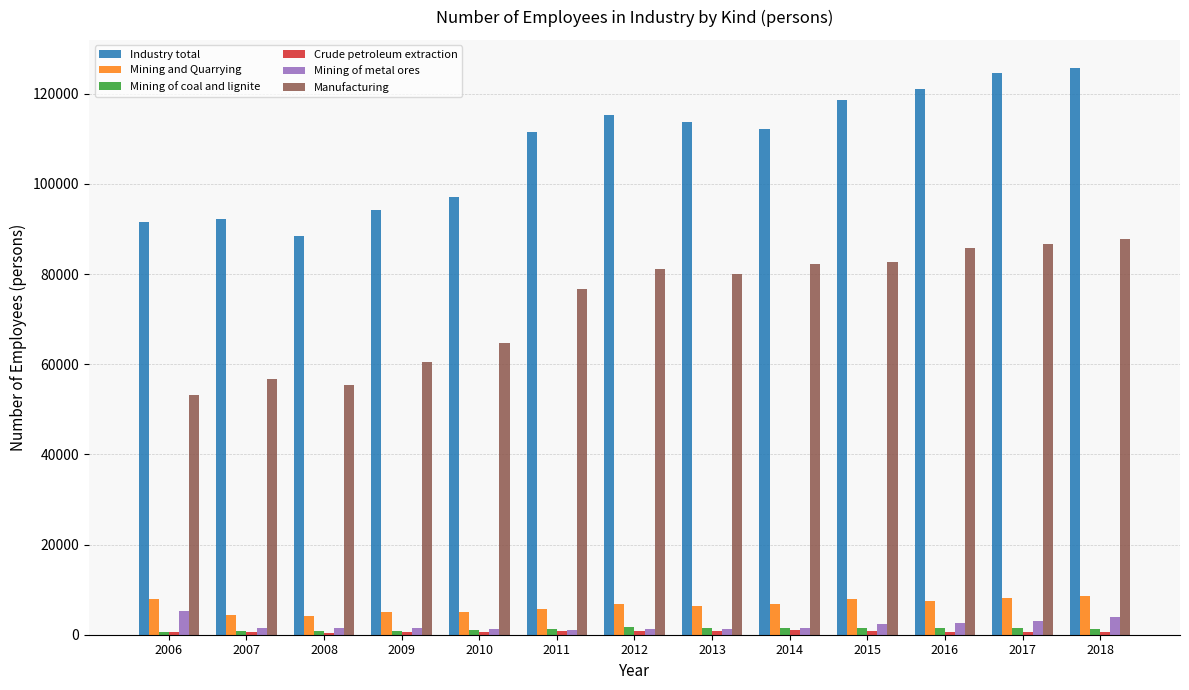

Which series has the largest total across all categories?

Industry total